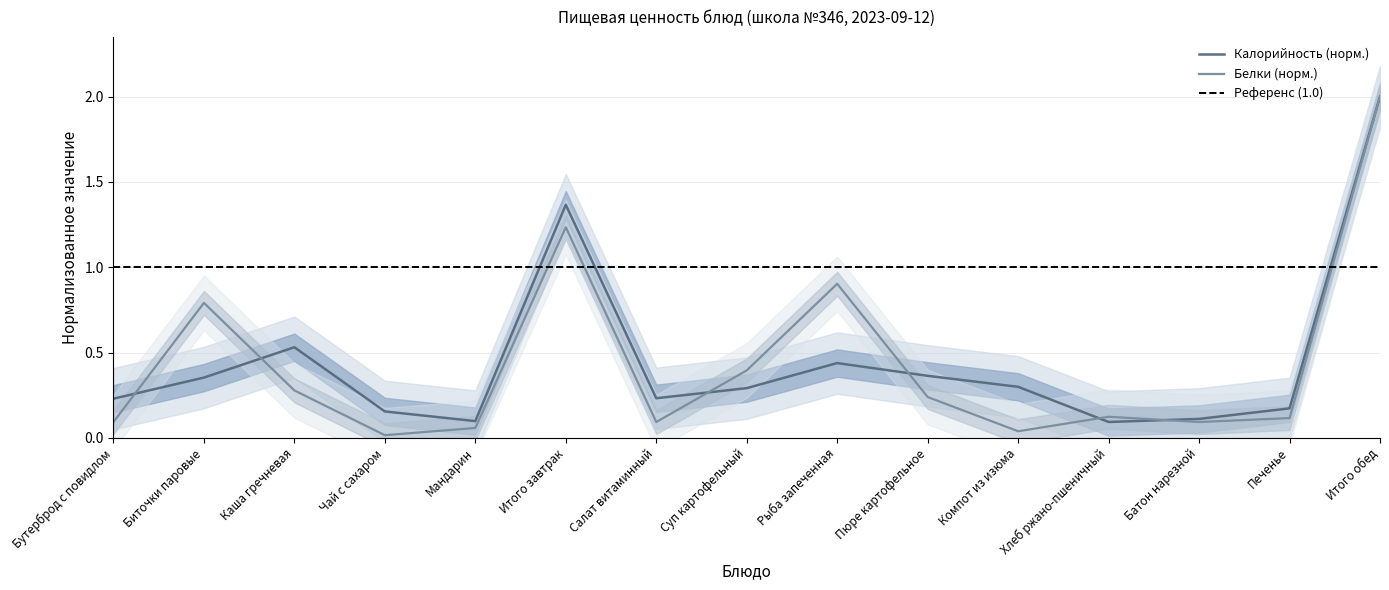

Which series has the widest spread of values?

Белки